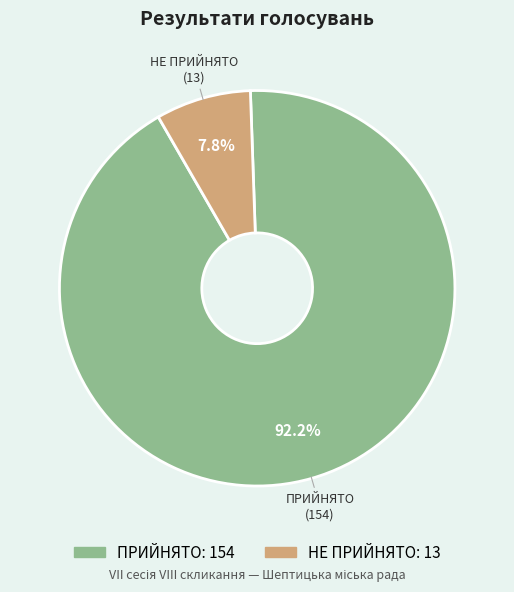

Is there a majority slice in this chart?

Yes